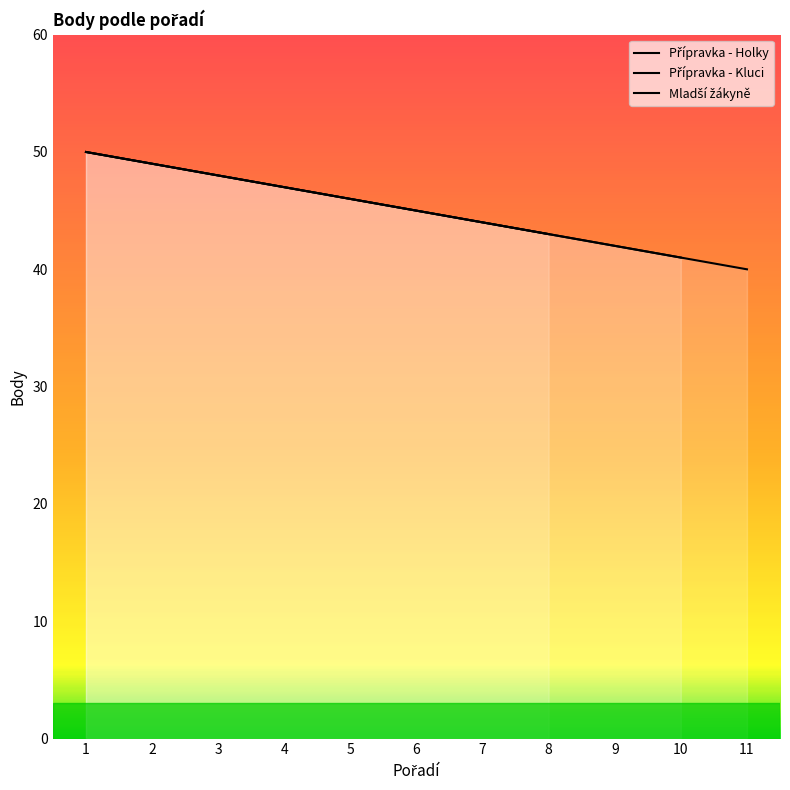

At which label does Přípravka - Holky first exceed 45?

1